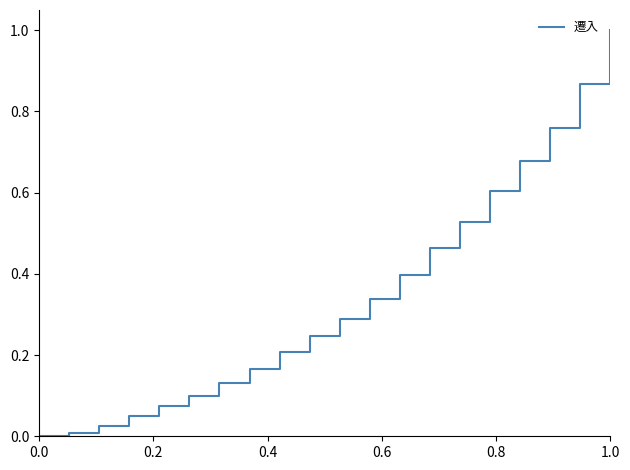

What is the difference between the maximum and minimum values?

1.0